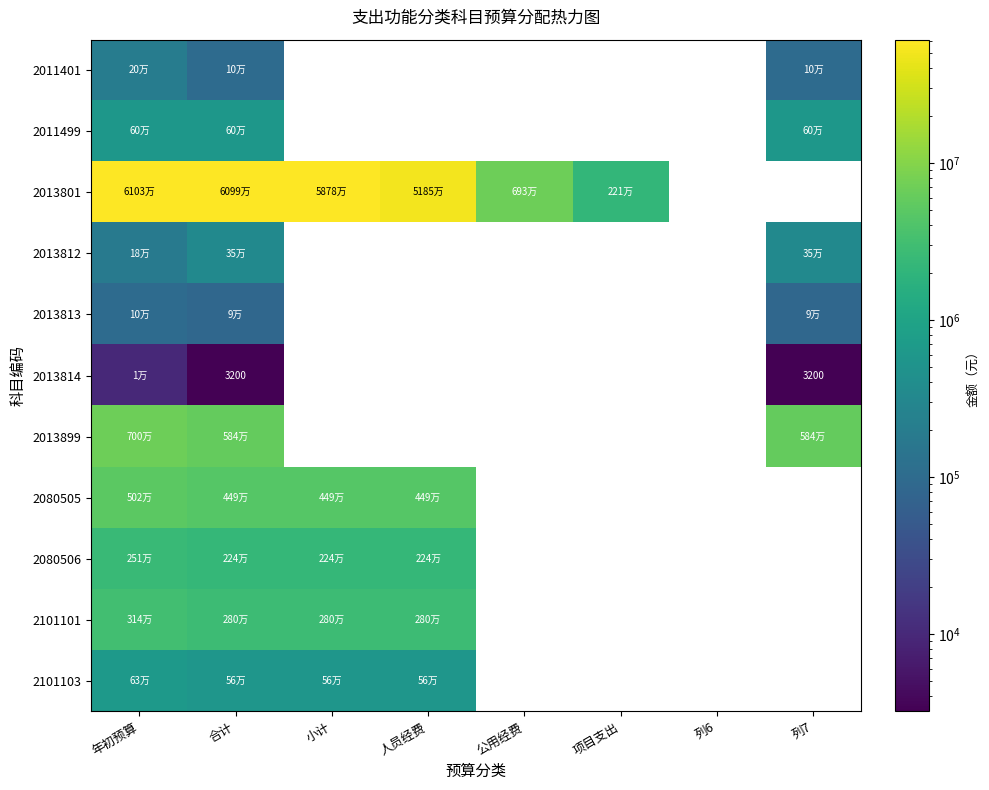

What is the minimum value for 2101103?

560355.9